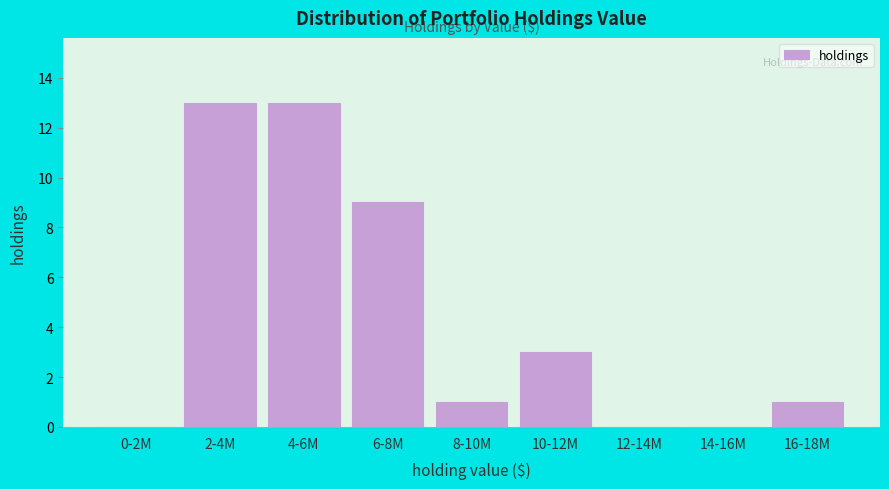

Reading right to left, list all the values displayed in this chart.

16-18M=1	14-16M=0	12-14M=0	10-12M=3	8-10M=1	6-8M=9	4-6M=13	2-4M=13	0-2M=0